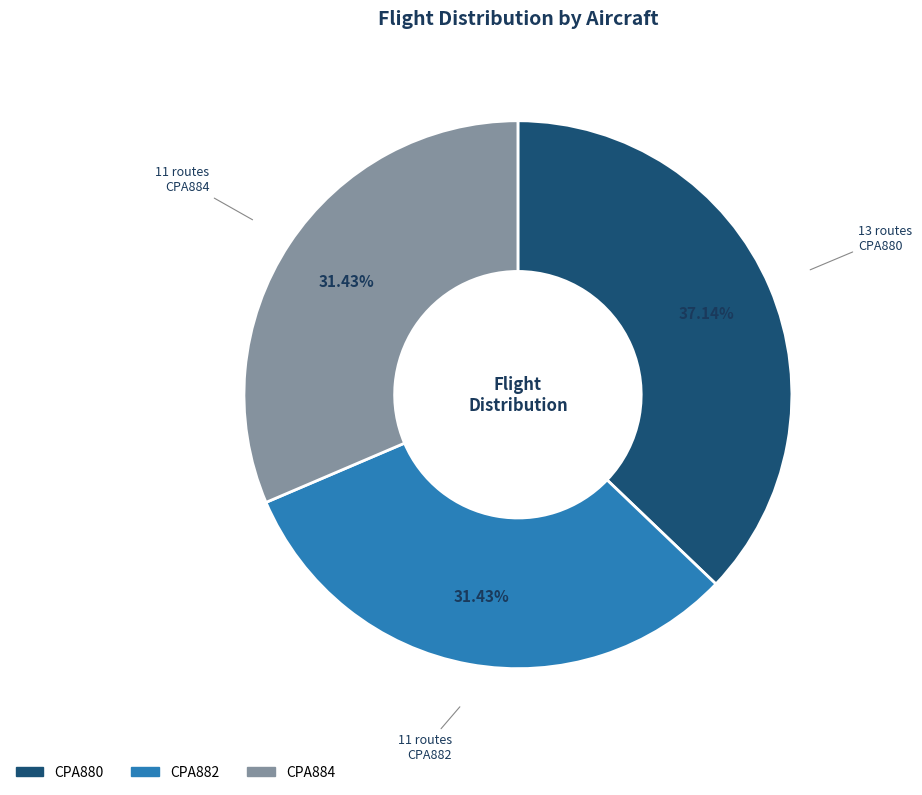

To the nearest percent, what portion does CPA882 represent?

31%